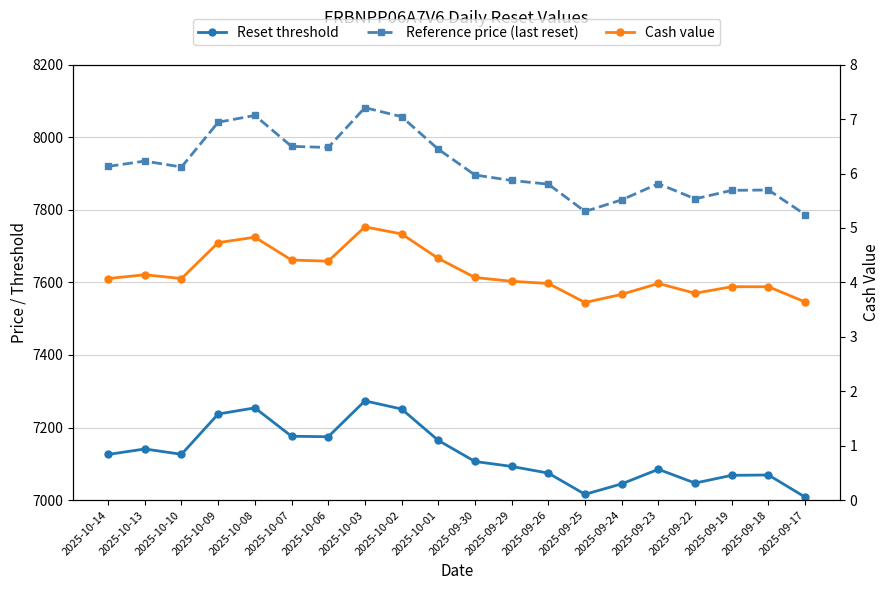

Where is the first local maximum for Cash value?

2025-10-13